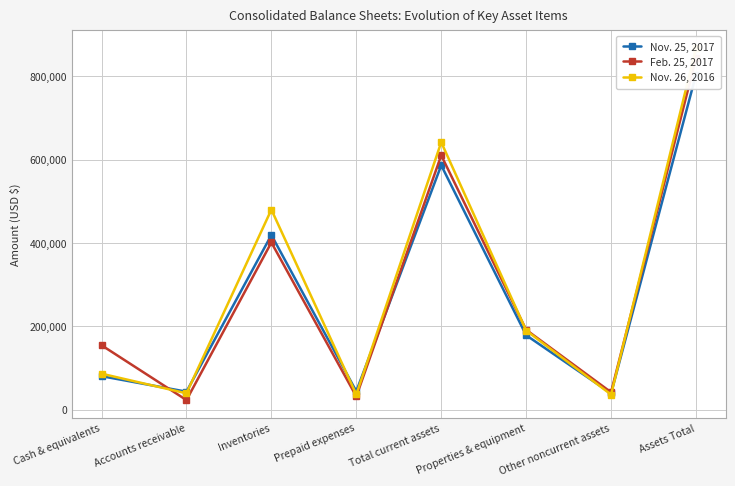

Reading left to right, list all the values displayed in this chart.

Nov. 25, 2017: Cash & equivalents=80234	Accounts receivable=43062	Inventories=418868	Prepaid expenses=43960	Total current assets=586124	Properties & equipment=178481	Other noncurrent assets=39006	Assets Total=803611
Feb. 25, 2017: Cash & equivalents=154460	Accounts receivable=22945	Inventories=400976	Prepaid expenses=31607	Total current assets=609988	Properties & equipment=191476	Other noncurrent assets=41618	Assets Total=843082
Nov. 26, 2016: Cash & equivalents=86207	Accounts receivable=39089	Inventories=479832	Prepaid expenses=36378	Total current assets=641506	Properties & equipment=189787	Other noncurrent assets=36113	Assets Total=867406